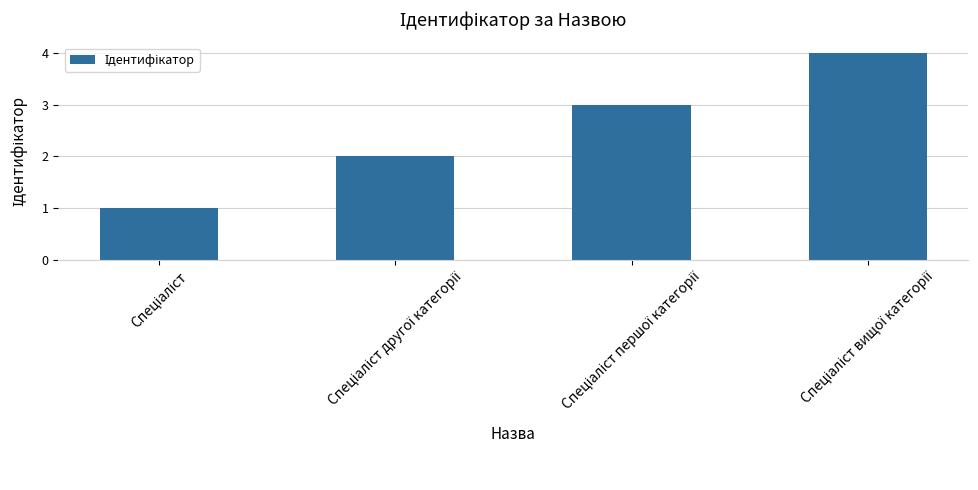

What is the greatest value displayed?

4